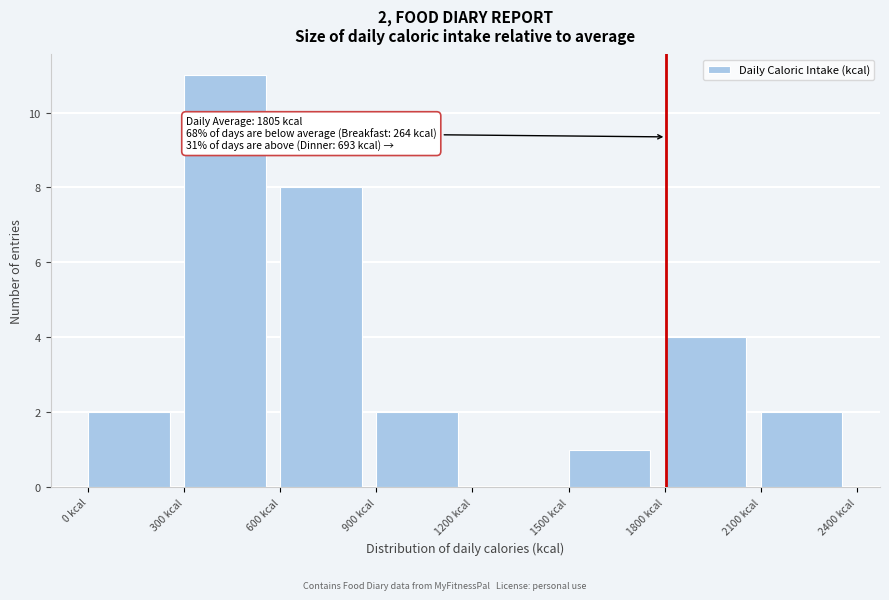

Over which range of the x-axis is the bar tallest?

300 to 600